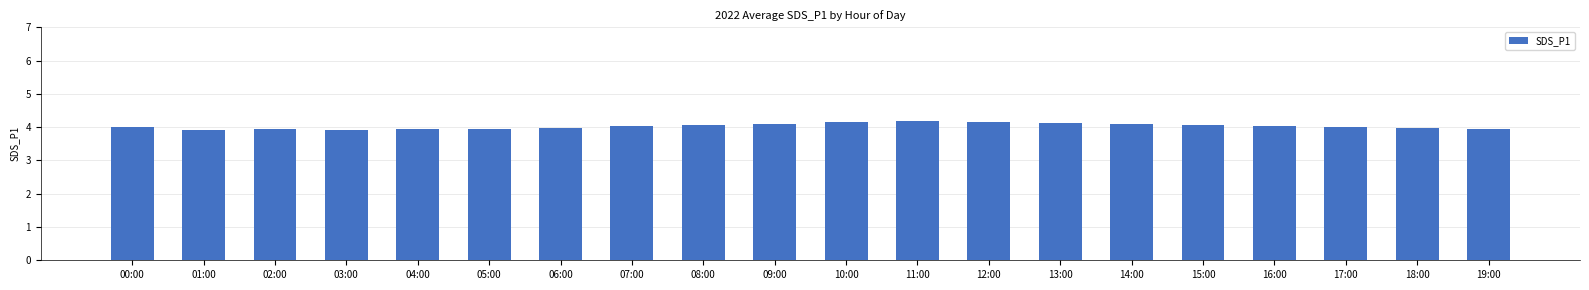

What is the sum of the values at 03:00 and 04:00?

7.8